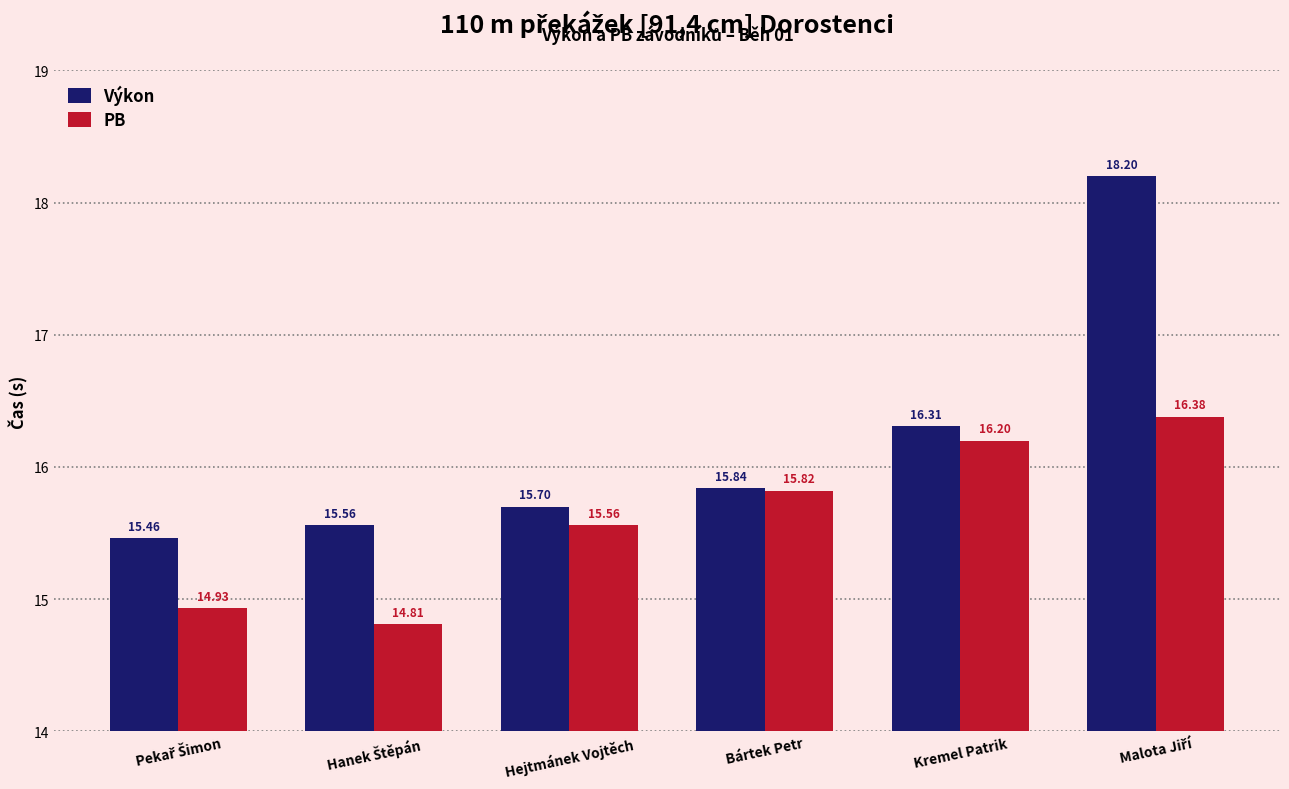

Which series has the largest range (max minus min)?

Výkon